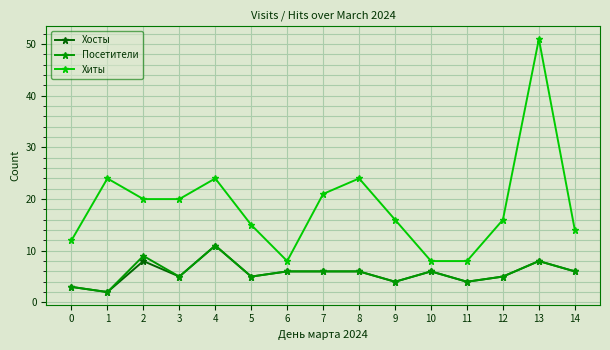

True or false: Хиты and Хосты intersect in this chart.

False